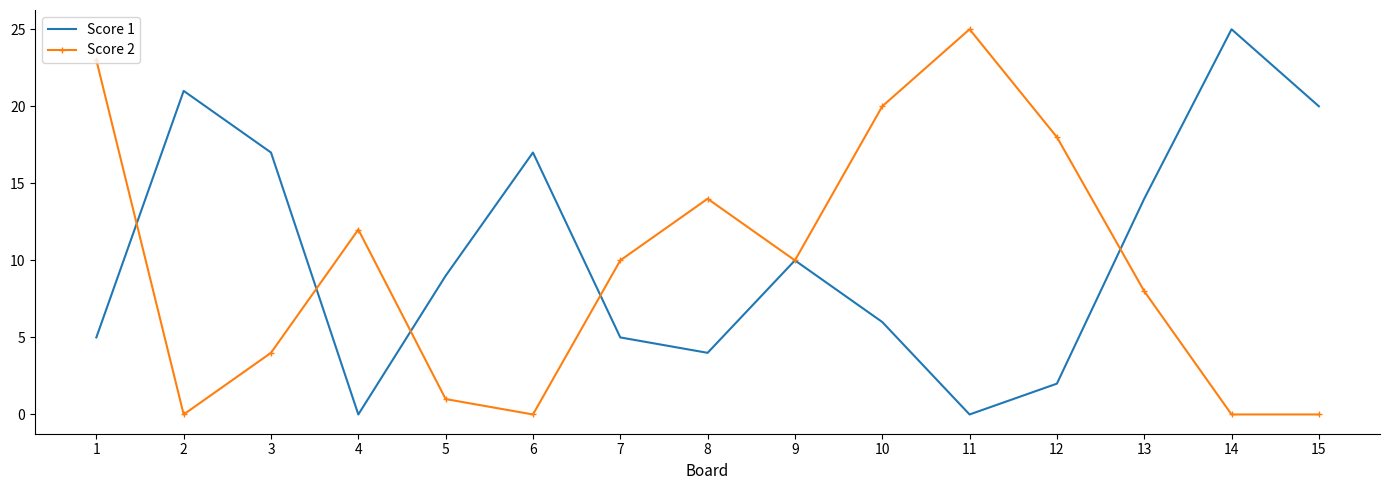

What is the difference between the maximum and second lowest values in the Score 1 series?

25